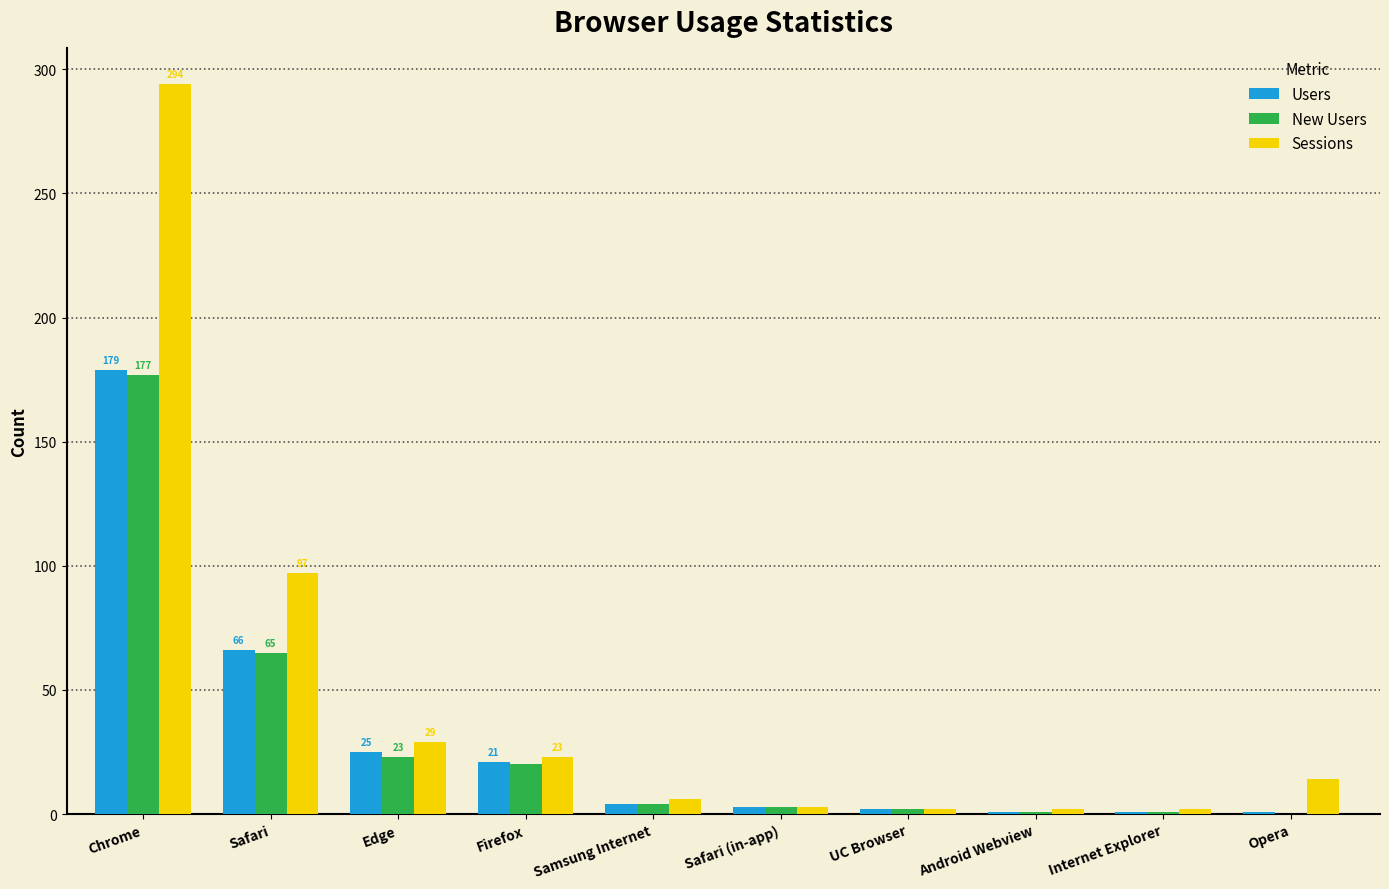

What is the average value of the New Users series?

30